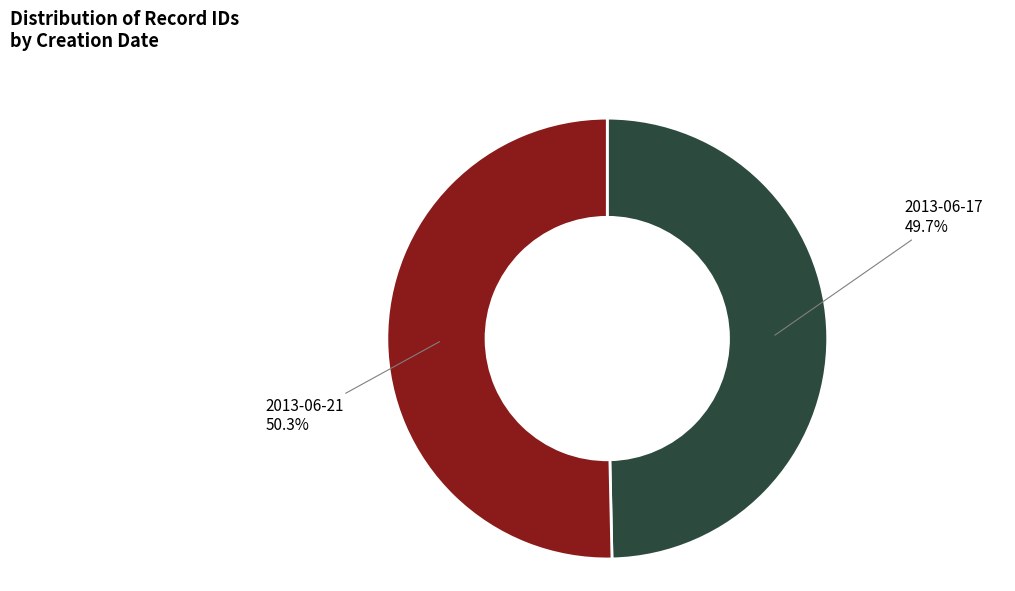

To the nearest percent, what portion does 2013-06-21 represent?

50%